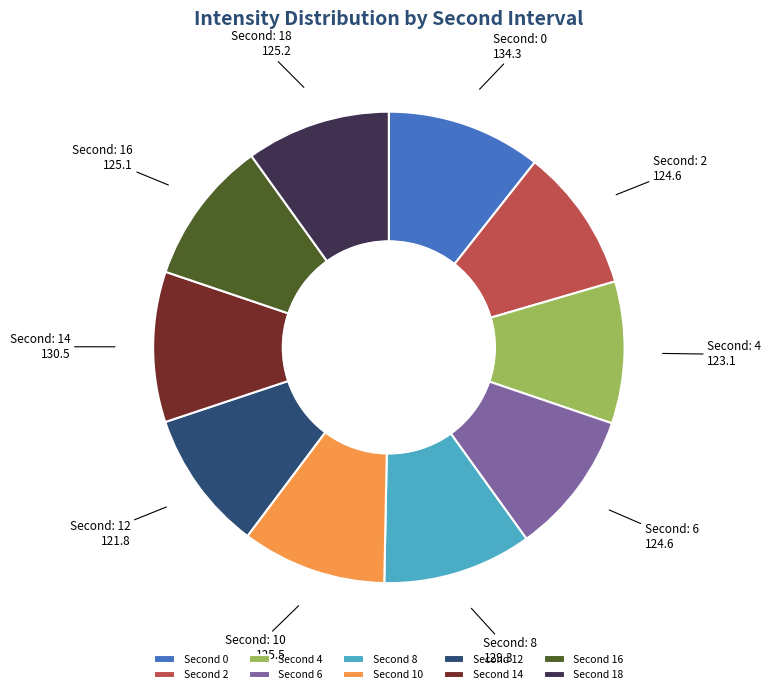

Is there any slice that represents more than half of the pie?

No